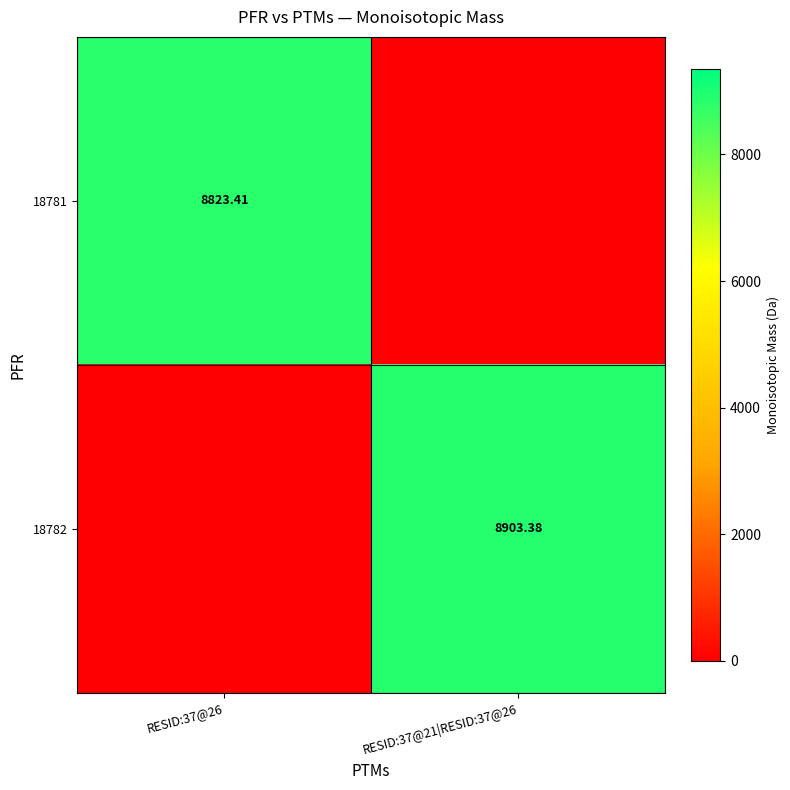

How many distinct data groups are displayed?

2